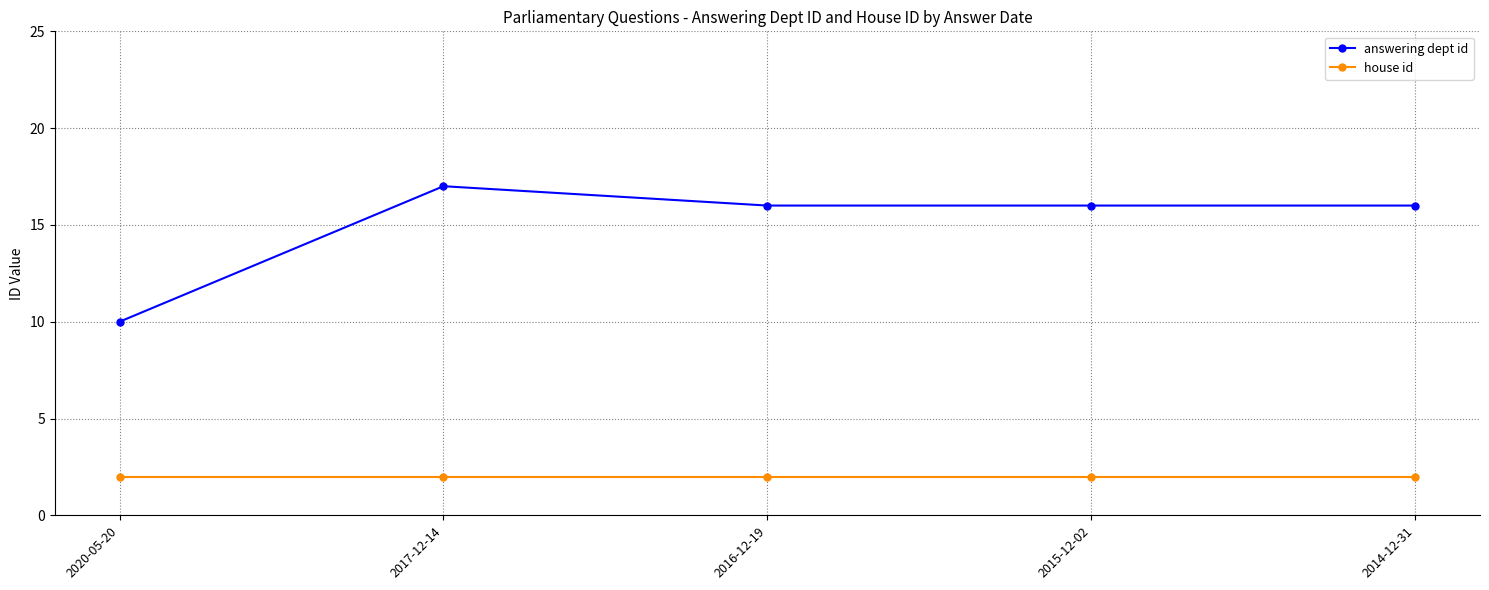

What is the value of the answering dept id point at the 5th from the left?

16